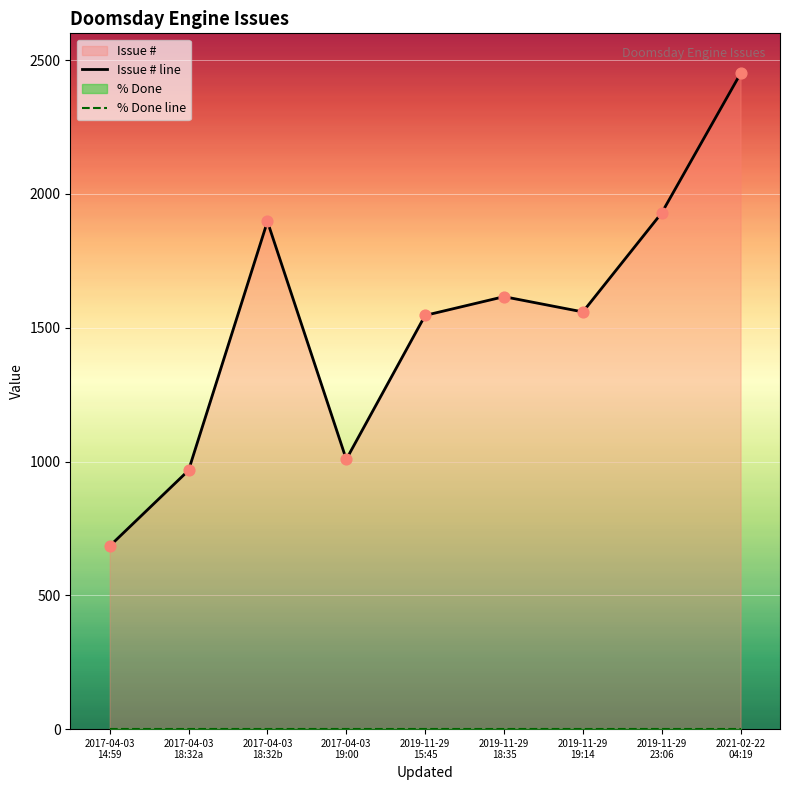

Which series has the largest Y range (max minus min)?

Issue # line